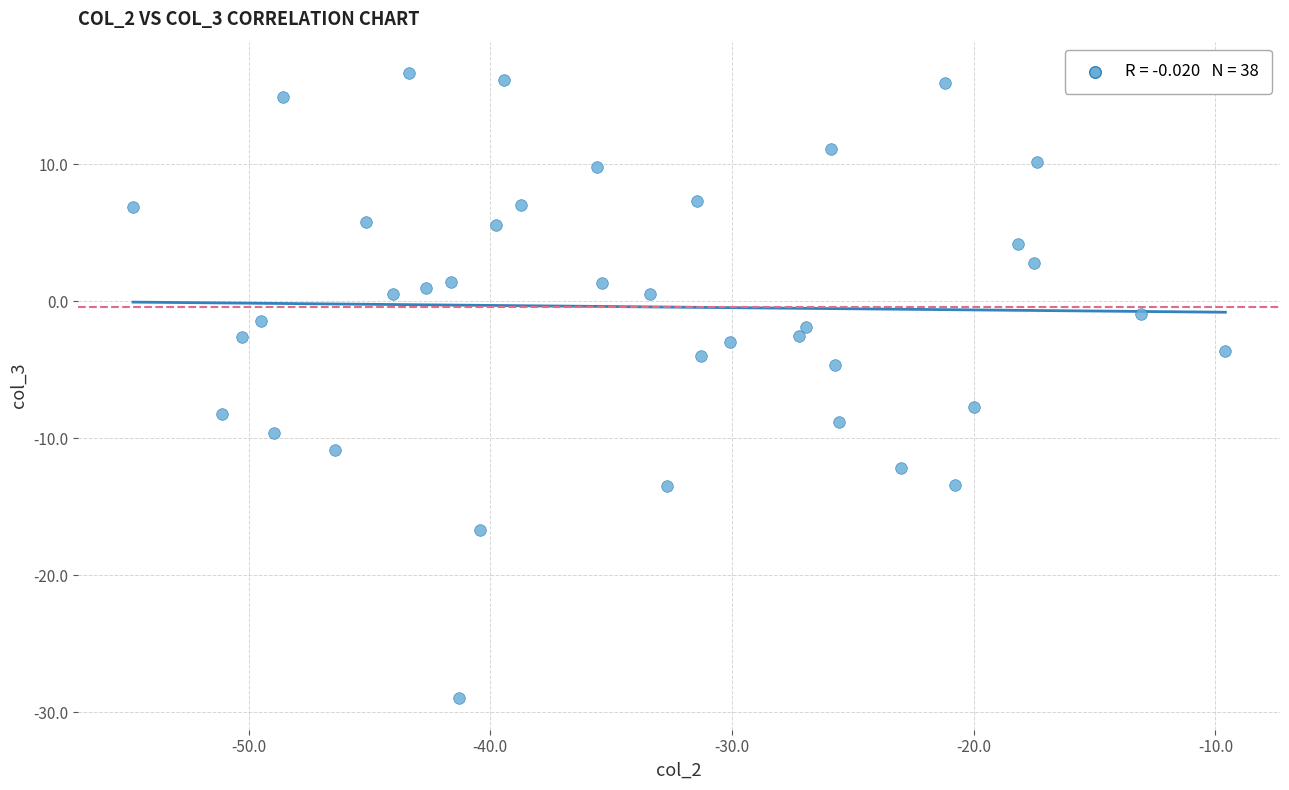

What is the range of Y values (max minus min)?

45.7